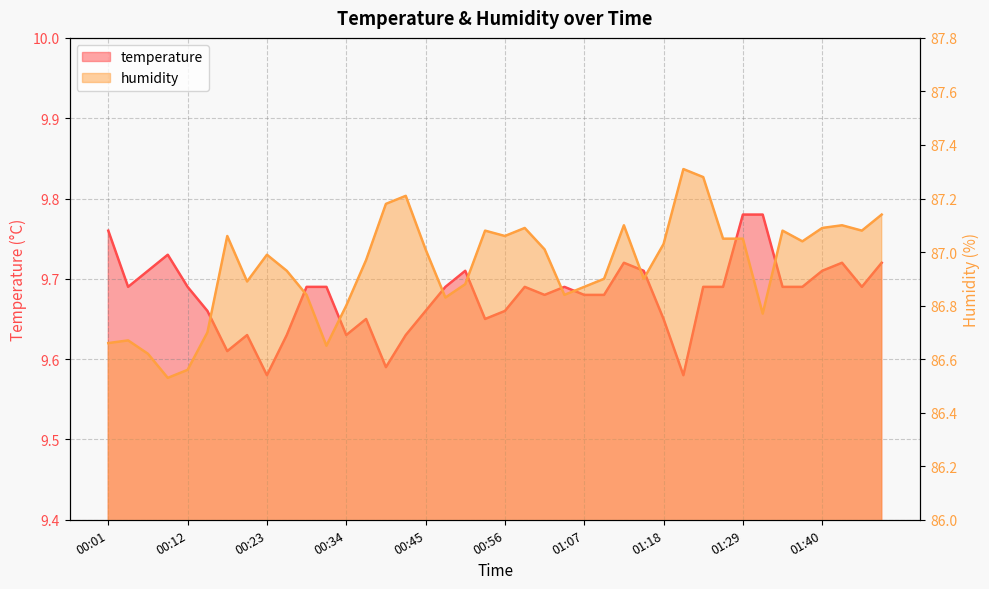

Reading left to right, list all the values displayed in this chart.

temperature: 9.8	9.7	9.7	9.7	9.7	9.7	9.6	9.6	9.6	9.6	9.7	9.7	9.6	9.7	9.6	9.6	9.7	9.7	9.7	9.7	9.7	9.7	9.7	9.7	9.7	9.7	9.7	9.7	9.7	9.6	9.7	9.7	9.8	9.8	9.7	9.7	9.7	9.7	9.7	9.7
humidity: 86.7	86.7	86.6	86.5	86.6	86.7	87.1	86.9	87.0	86.9	86.8	86.7	86.8	87.0	87.2	87.2	87.0	86.8	86.9	87.1	87.1	87.1	87.0	86.8	86.9	86.9	87.1	86.9	87.0	87.3	87.3	87.0	87.0	86.8	87.1	87.0	87.1	87.1	87.1	87.1